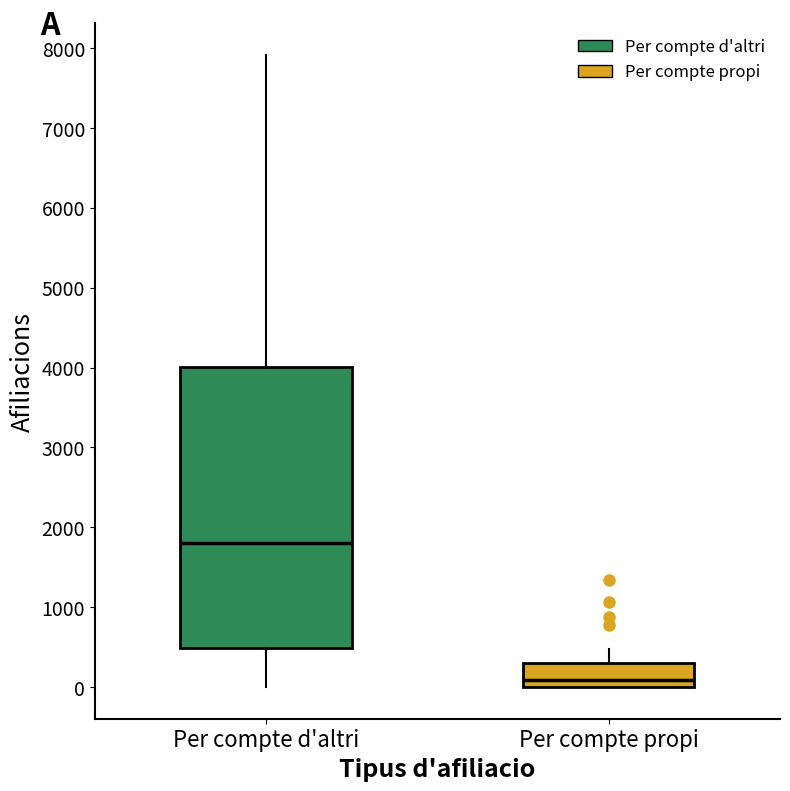

Which box has the highest median line?

Per compte d'altri